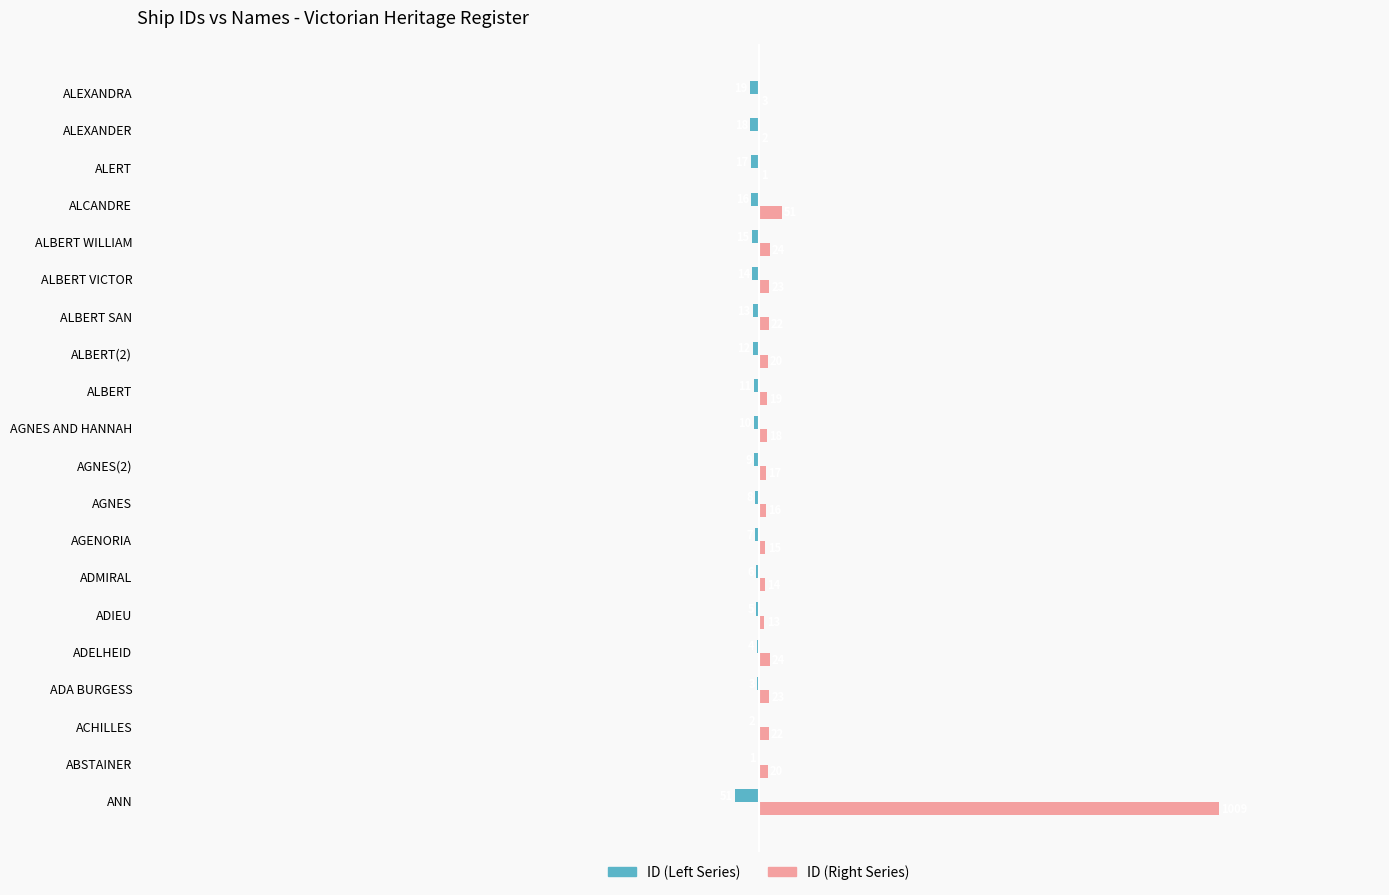

Which label corresponds to the largest value in the chart?

ANN